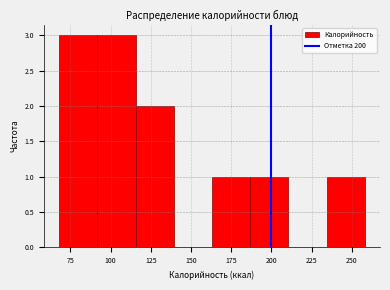

Reading left to right, transcribe this chart: for each bar, give the range it covers on the x-axis and its height. Neither the bar edges nor the heights are printed on the chart, so give them approximately, as read against the axes.

70 to 90: 3
90 to 115: 3
115 to 140: 2
140 to 165: 0
165 to 185: 1
185 to 210: 1
210 to 235: 0
235 to 260: 1